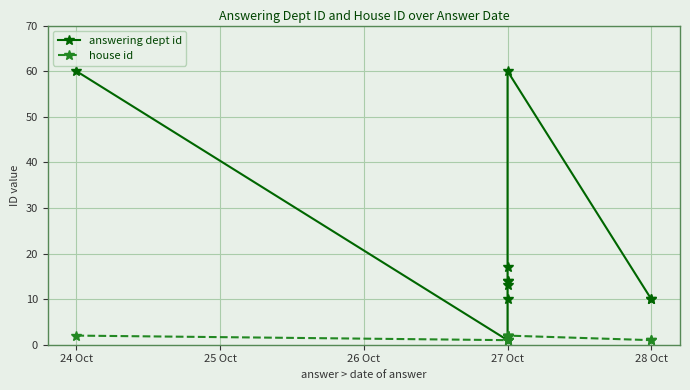

Which series changed the most between 6 and 7?

answering dept id